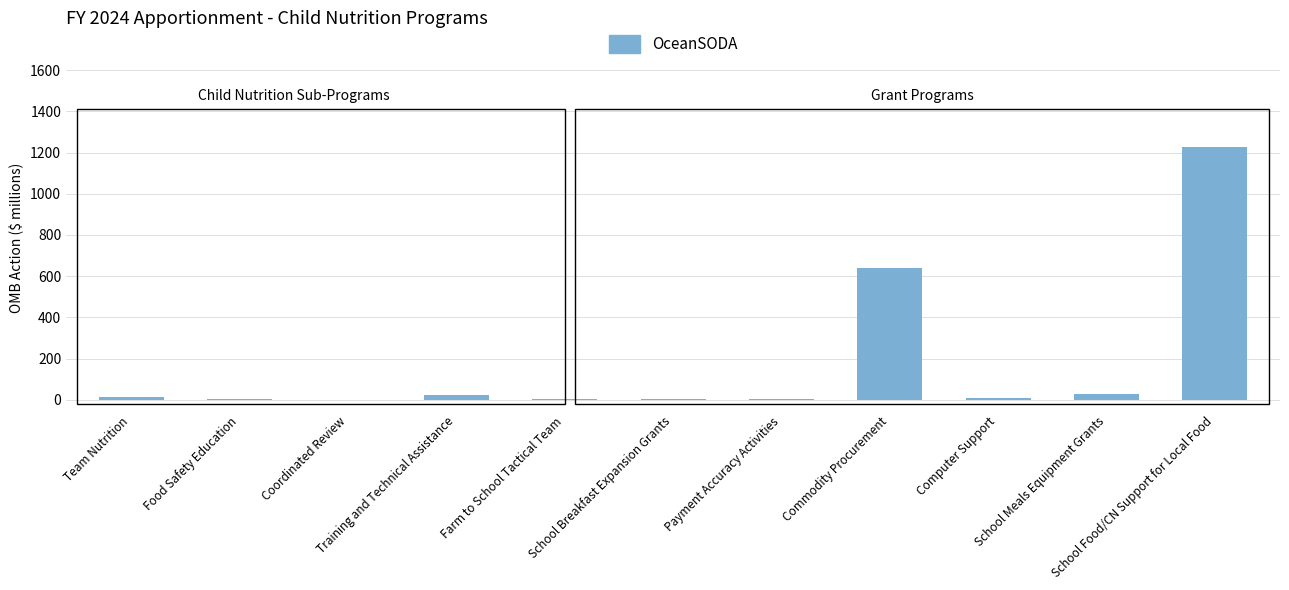

What is the difference between the values at School Breakfast Expansion Grants and Computer Support?

5.3